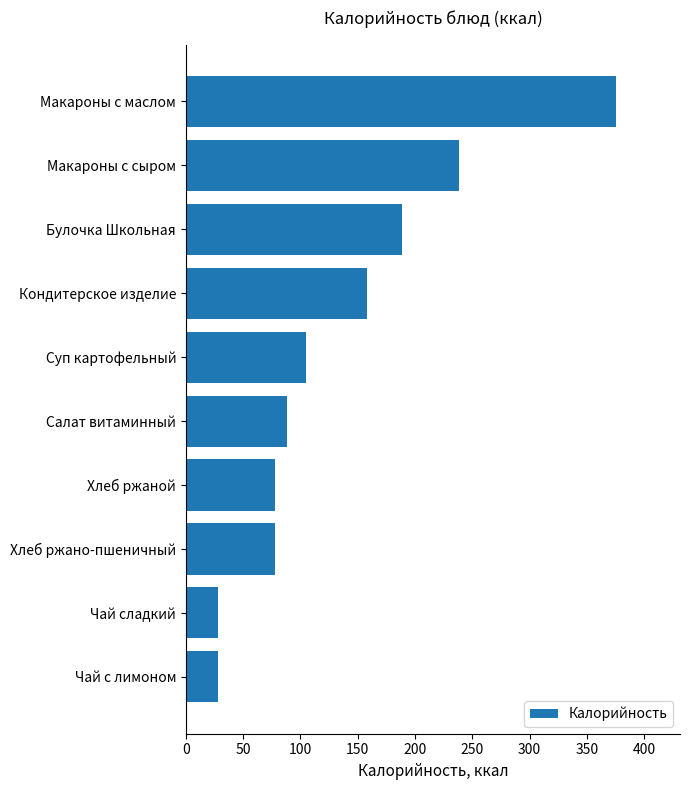

The chart shows a value of 88 at Салат витаминный. True or false?

True